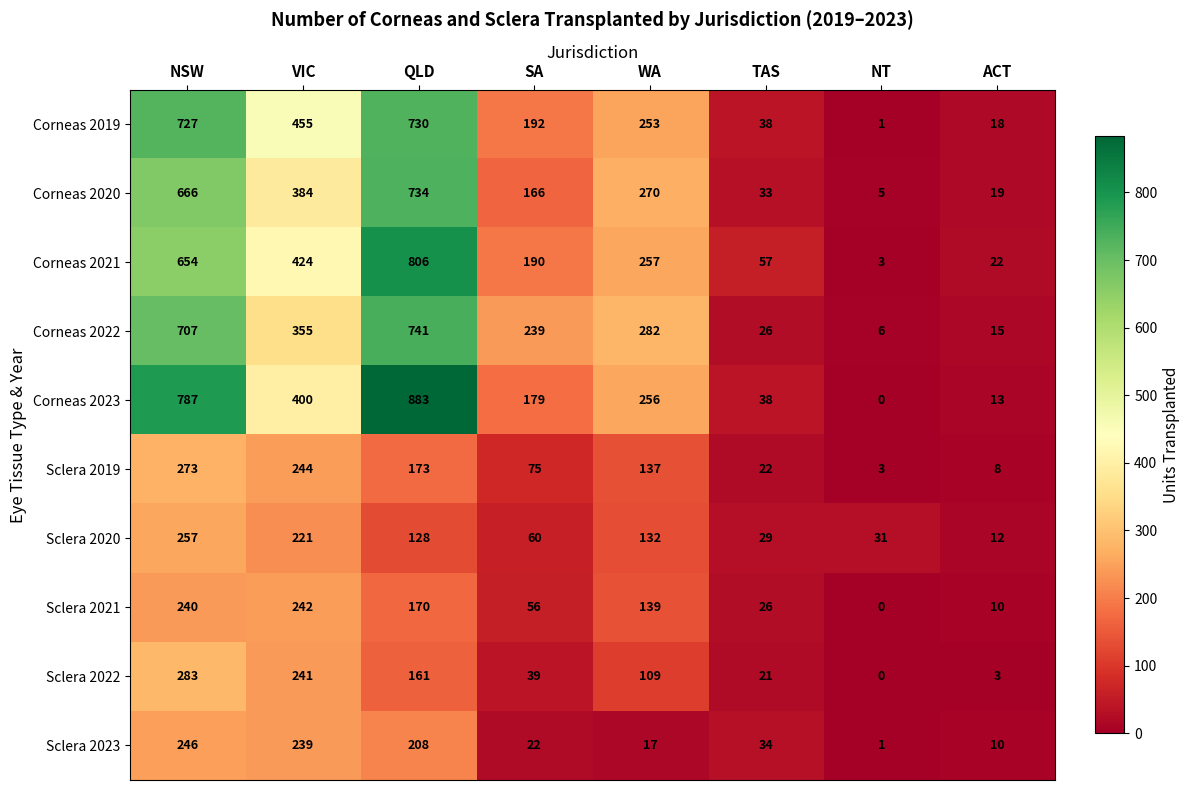

What is the maximum value shown in the chart?

883